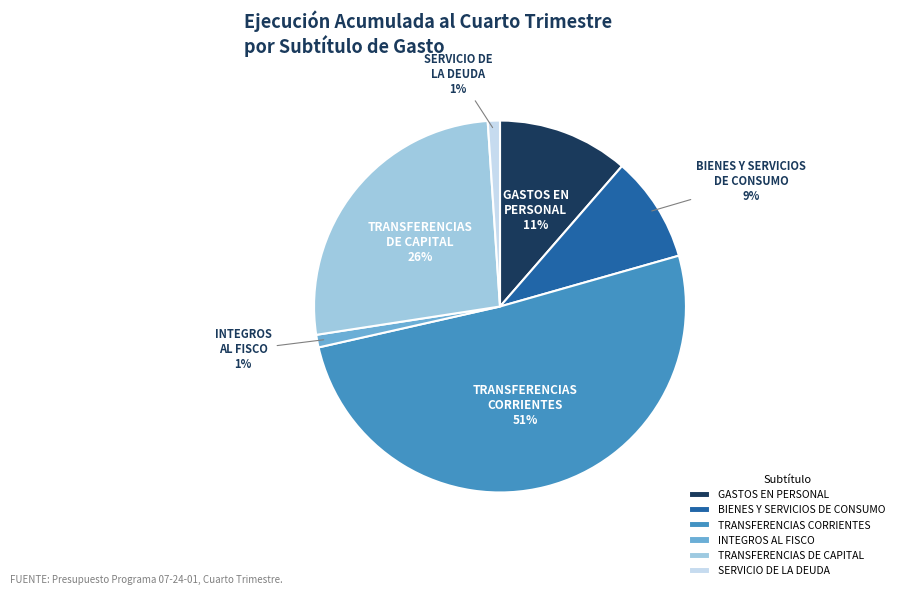

Is it true that INTEGROS AL FISCO is 1% of the pie?

True